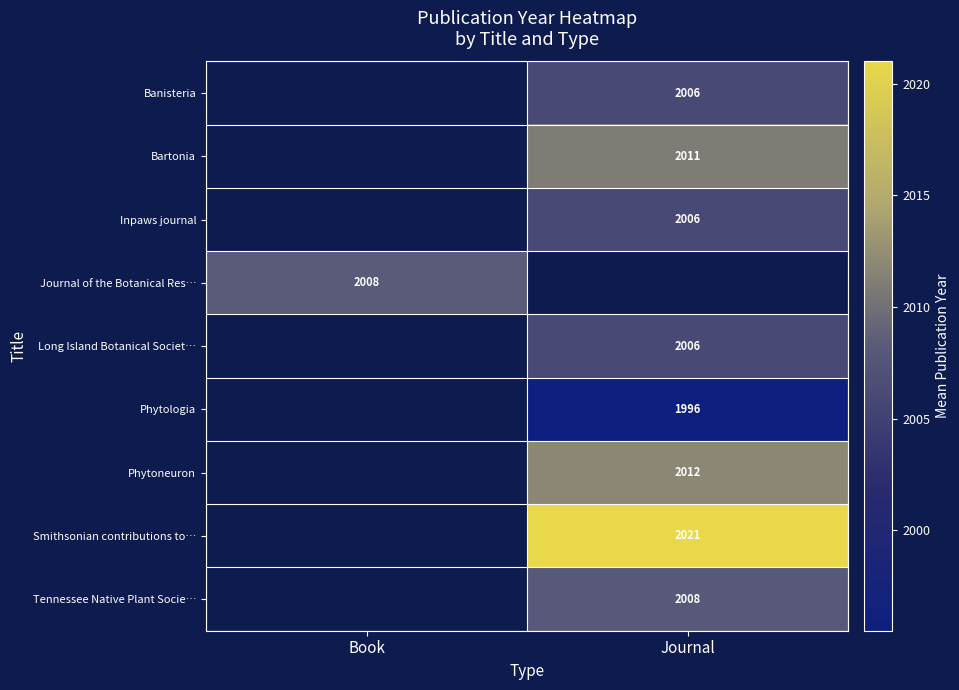

Count the number of categories in the chart.

2